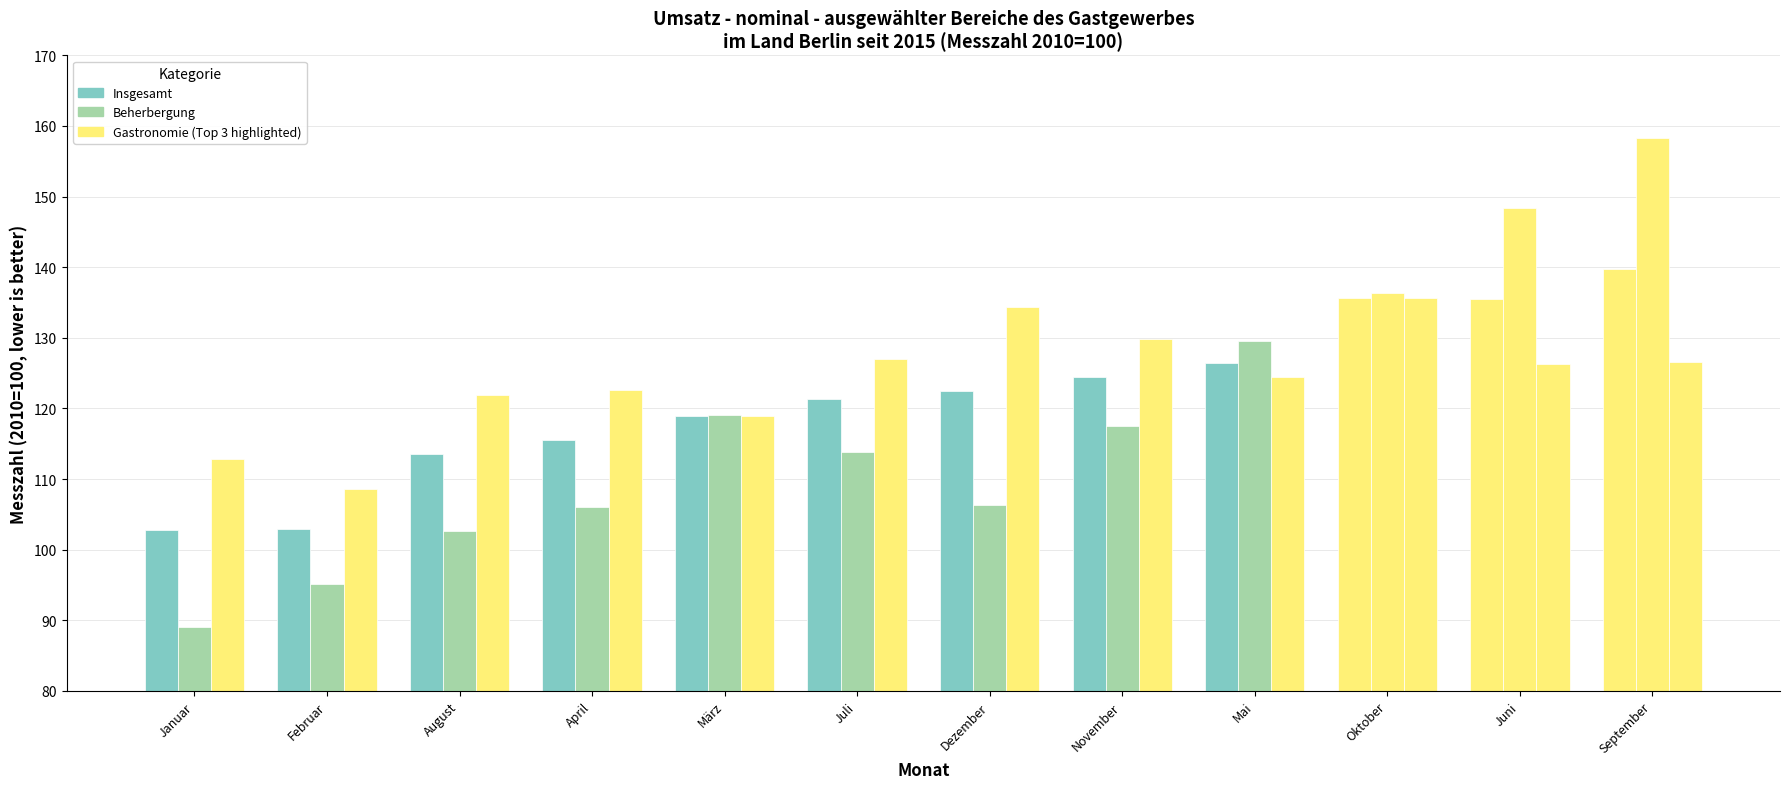

How many categories are shown in the chart?

12